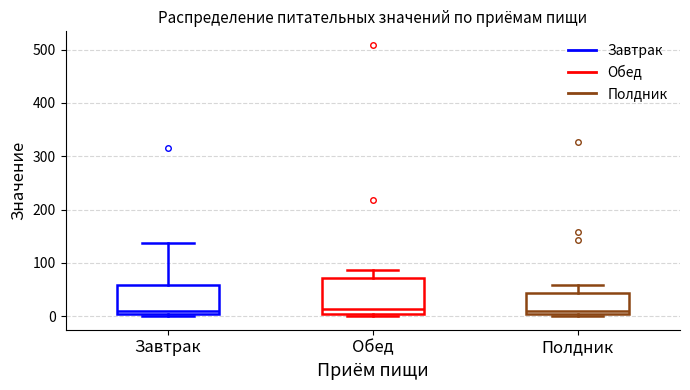

Which box is the tallest, from its lower edge to its upper edge?

Обед